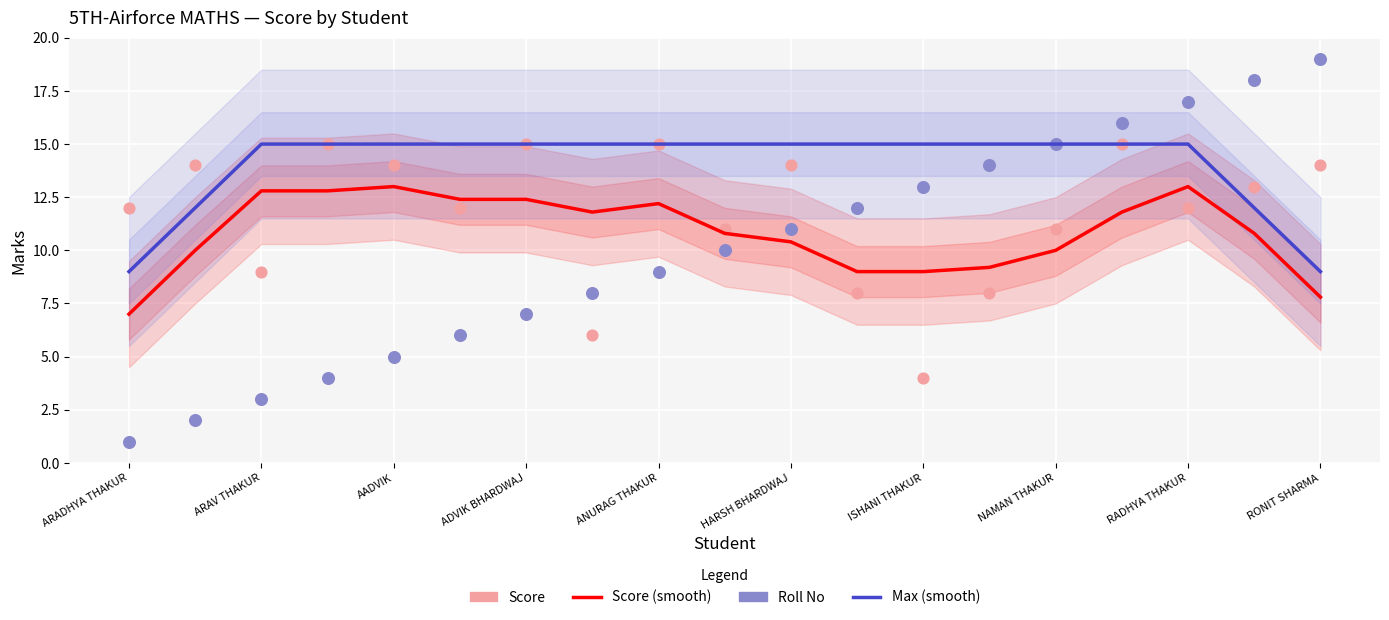

At how many categories does at least one series exceed 5?

19